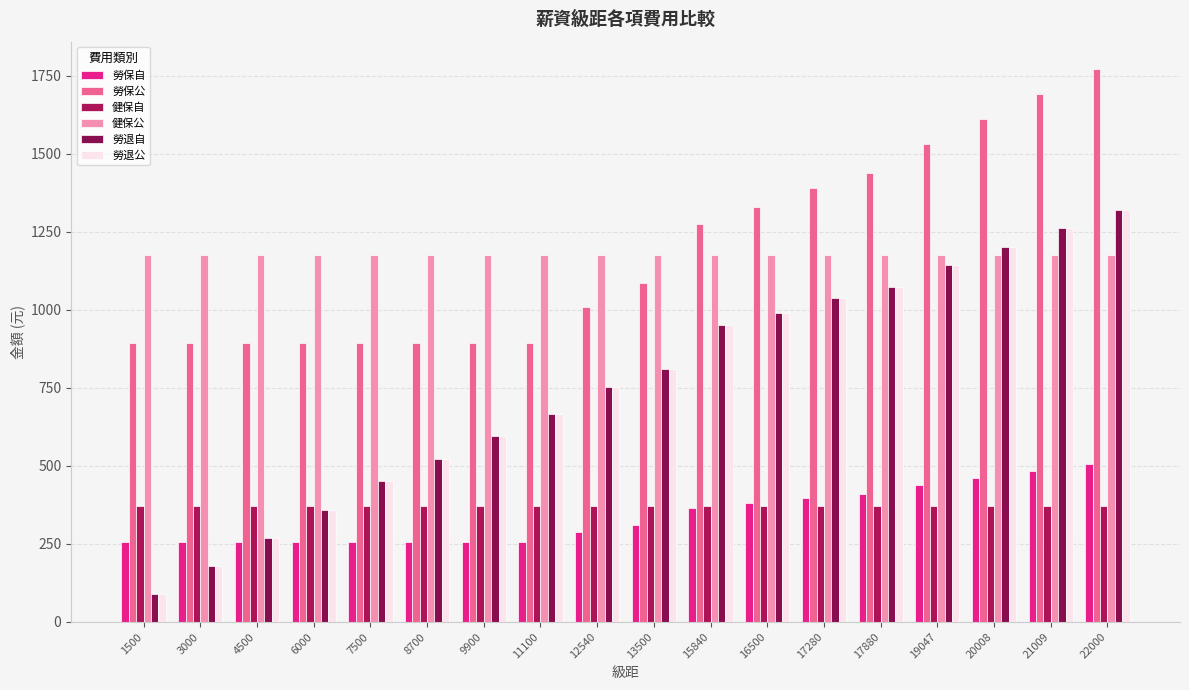

How many bars are there in total?

108